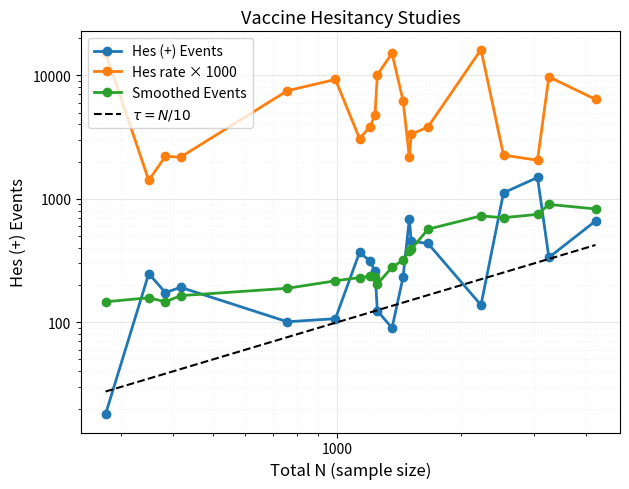

How many series are shown in this chart?

4